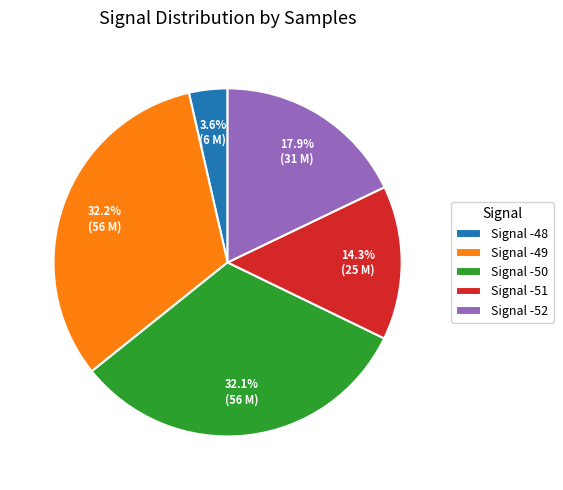

Does any single category account for the majority?

No